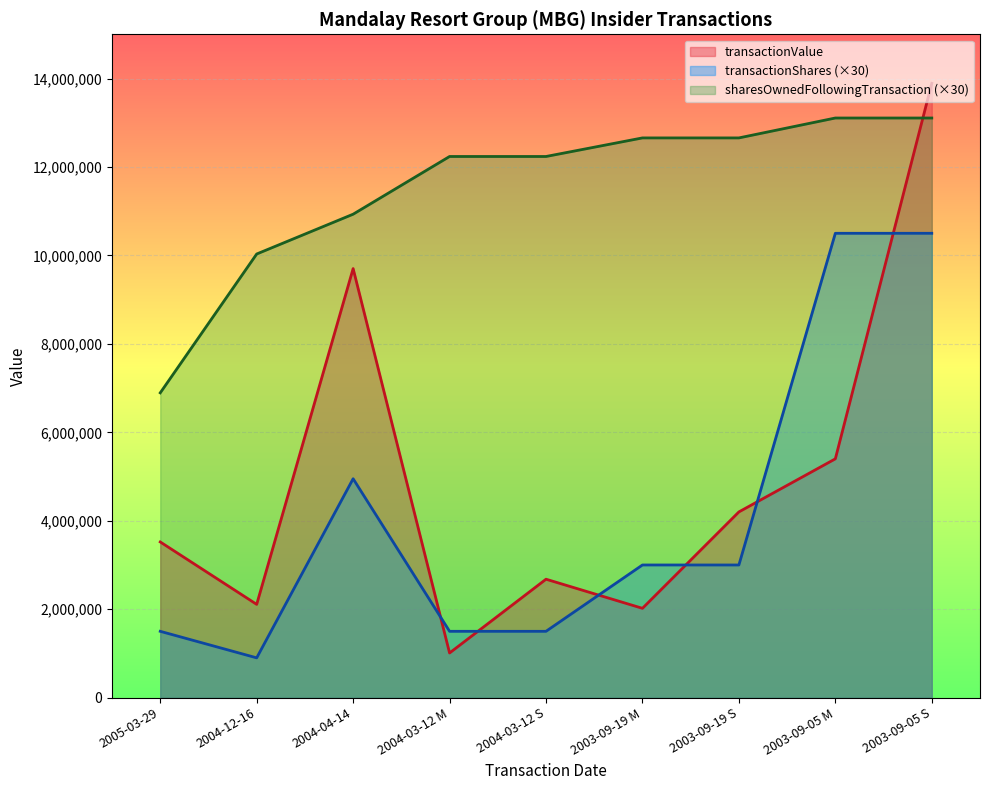

What is the sum of the transactionValue values at 2003-09-19 M and 2004-12-16?

4129453